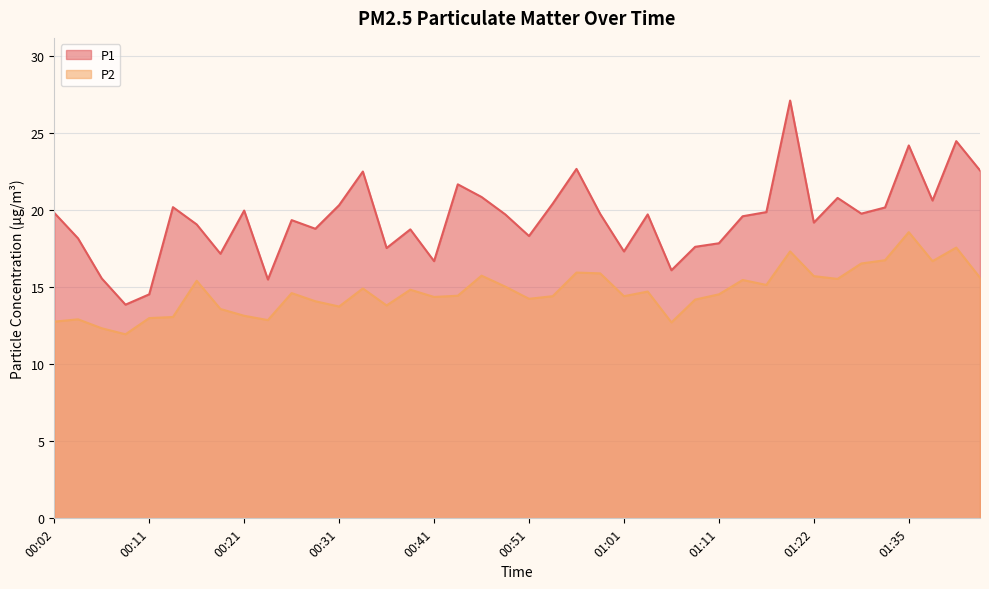

What position from the right is 00:21?

32